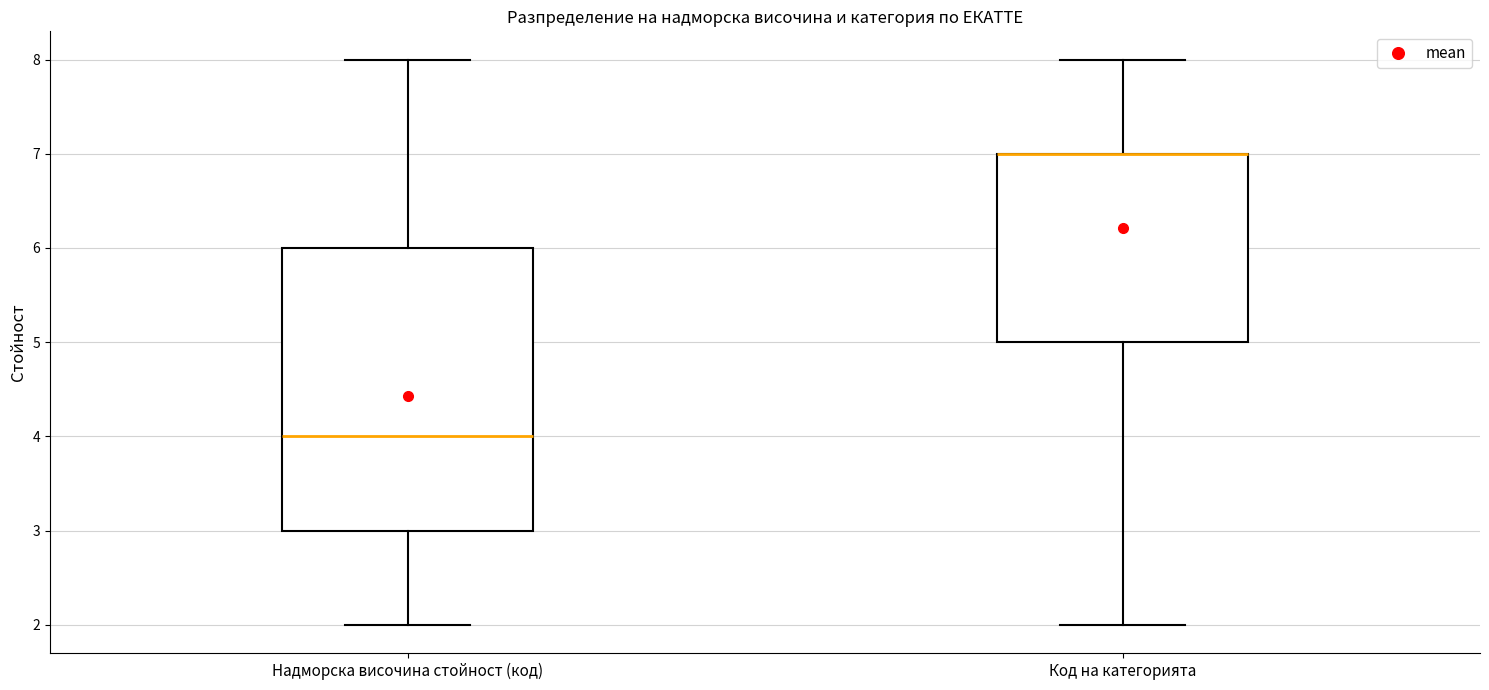

Reading left to right, read every box against the y-axis: the position of its median line, the range the box covers, and the ends of its whiskers. The values are not printed on the chart, so give them approximately, as read against the axis.

Надморска височина стойност (код): median 4, box 3 to 6, whiskers 2 to 8
Код на категорията: median 7 (drawn on the box's upper edge), box 5 to 7, whiskers 2 to 8